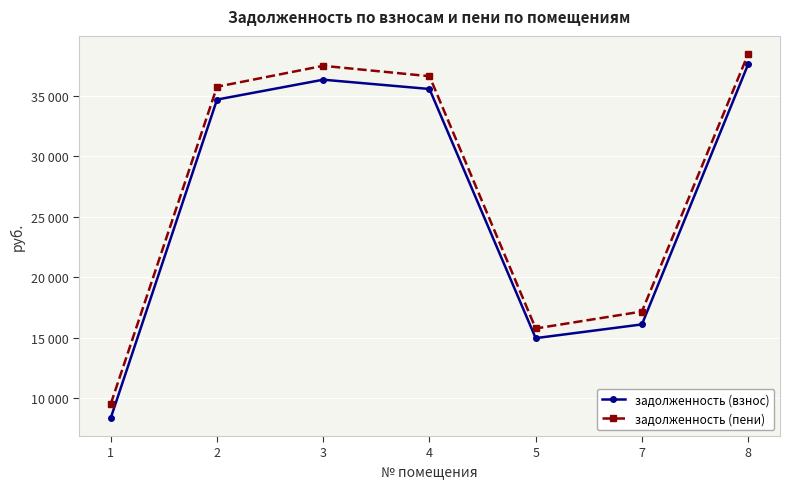

What is the spread (max minus min) of values at 5?

799.4